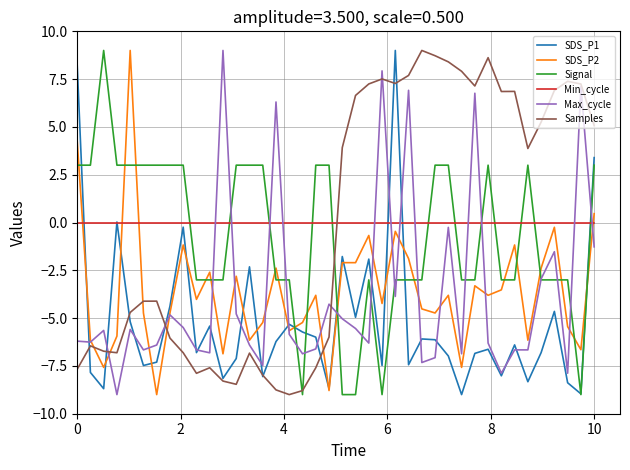

Does the chart have visible grid lines?

Yes